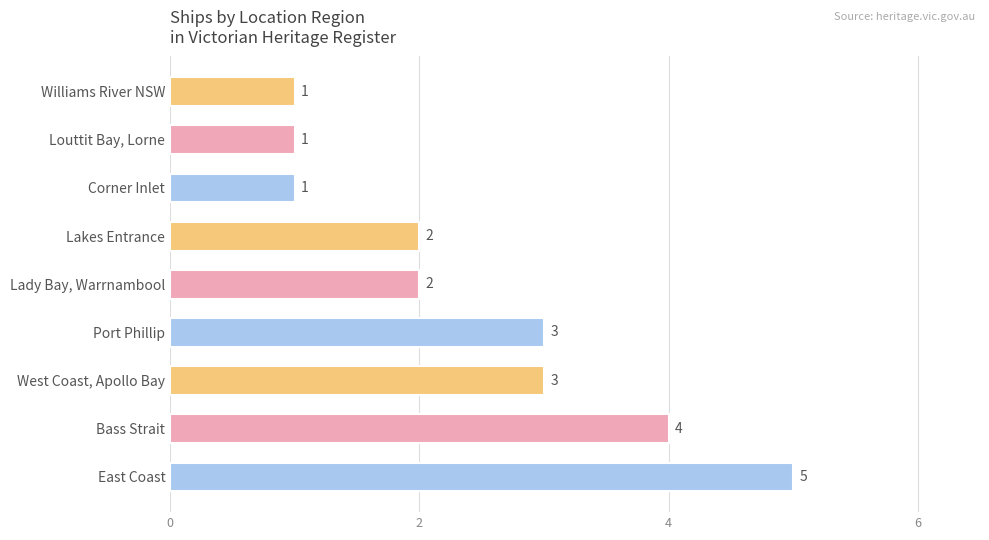

What is the sum of all values?

22